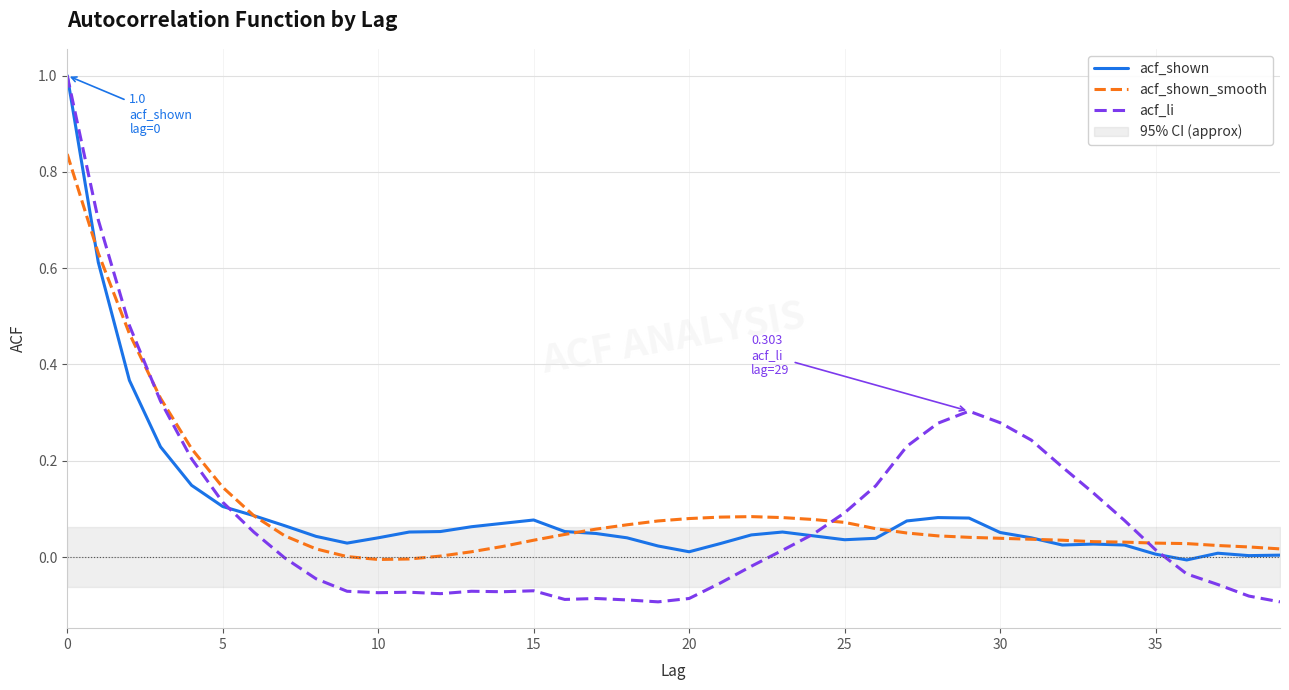

At which category does the chart reach its minimum across all series?

19